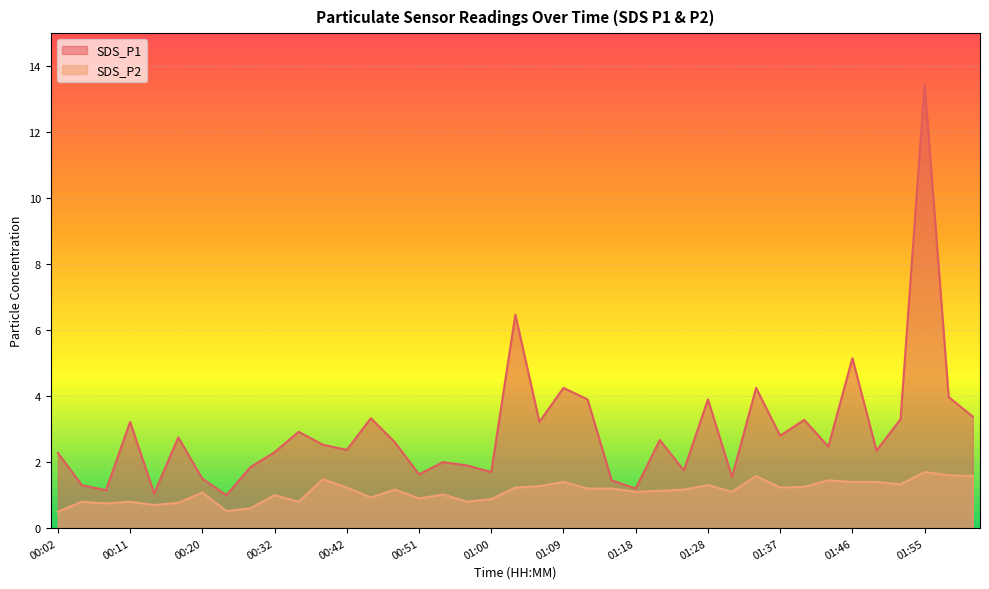

Does the chart display data point markers on the line(s)?

No